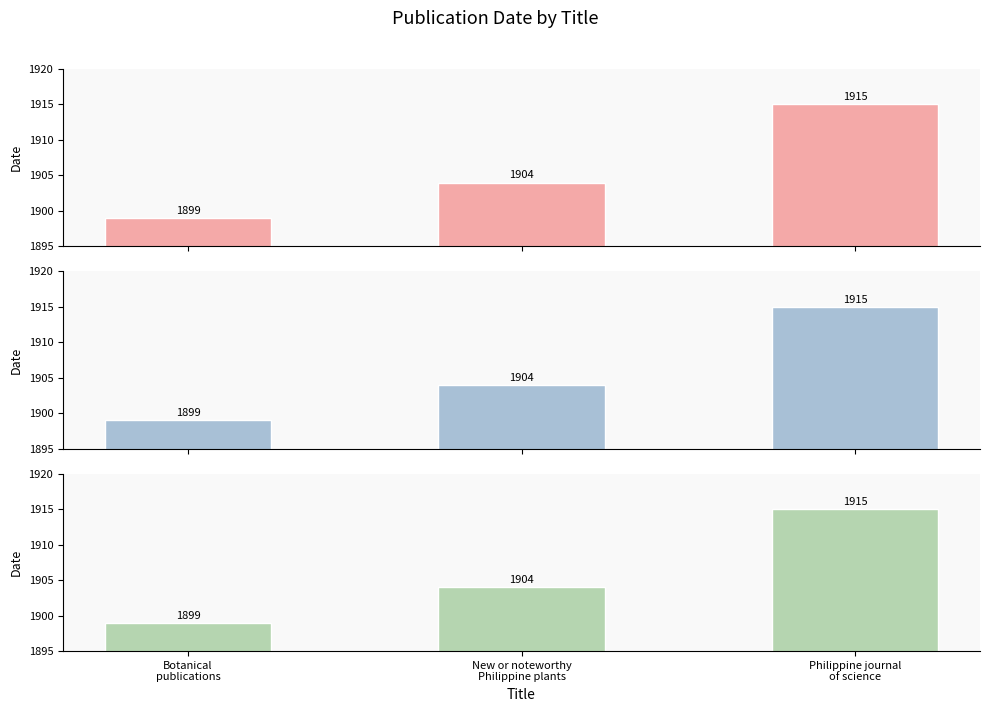

At which label is Date (Bot) closest to 1907?

New or noteworthy
Philippine plants